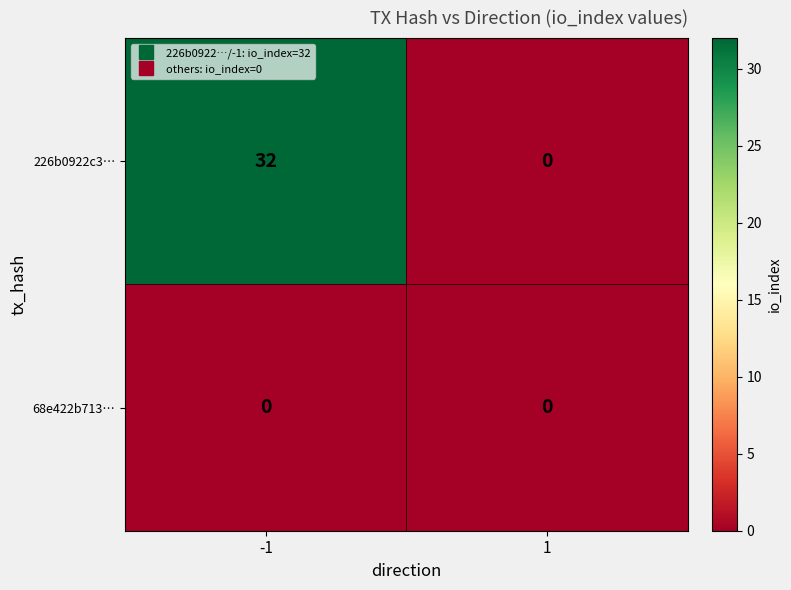

What is the maximum value shown in the chart?

32